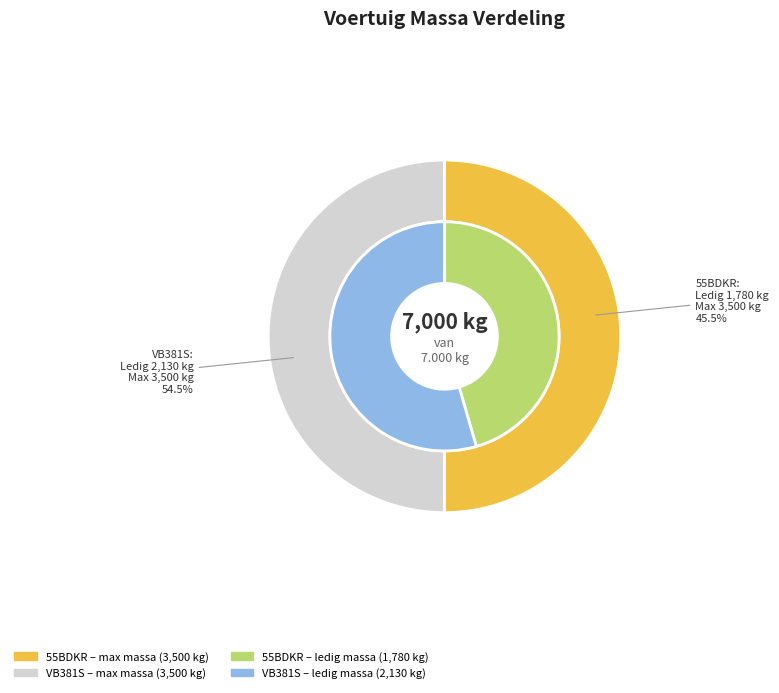

How many slices are in this pie chart?

2